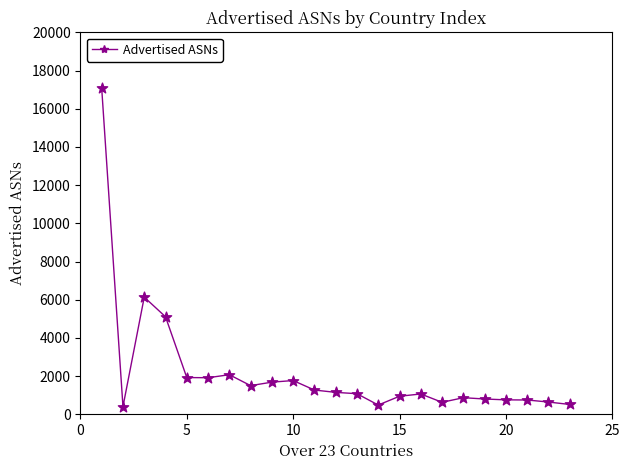

What is the average value?

2199